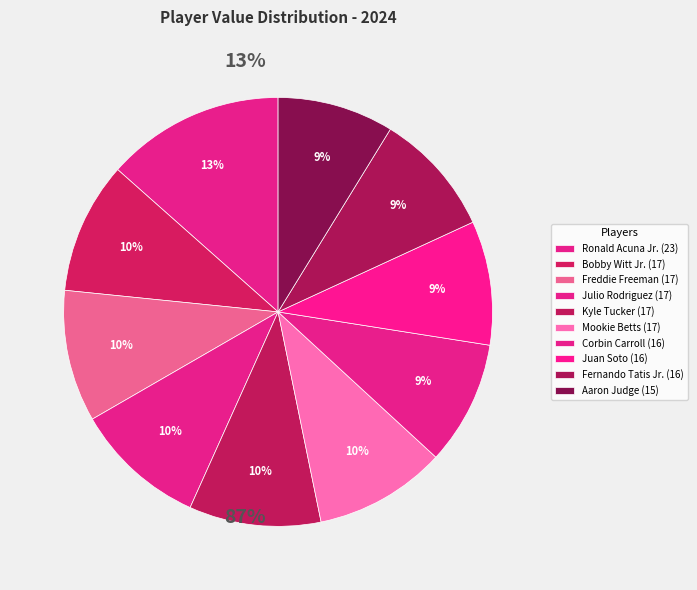

Rank the categories by value from lowest to highest.

Aaron Judge, Corbin Carroll, Juan Soto, Fernando Tatis Jr., Bobby Witt Jr., Freddie Freeman, Julio Rodriguez, Kyle Tucker, Mookie Betts, Ronald Acuna Jr.